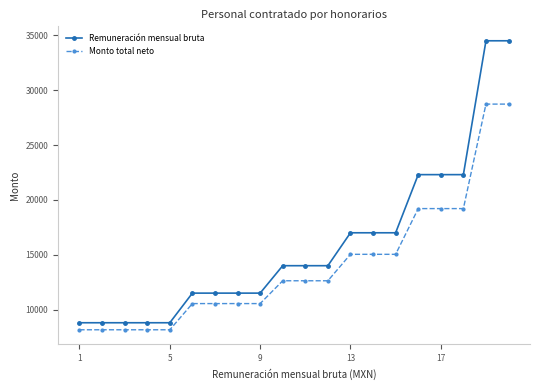

How many lines are shown in the chart?

2